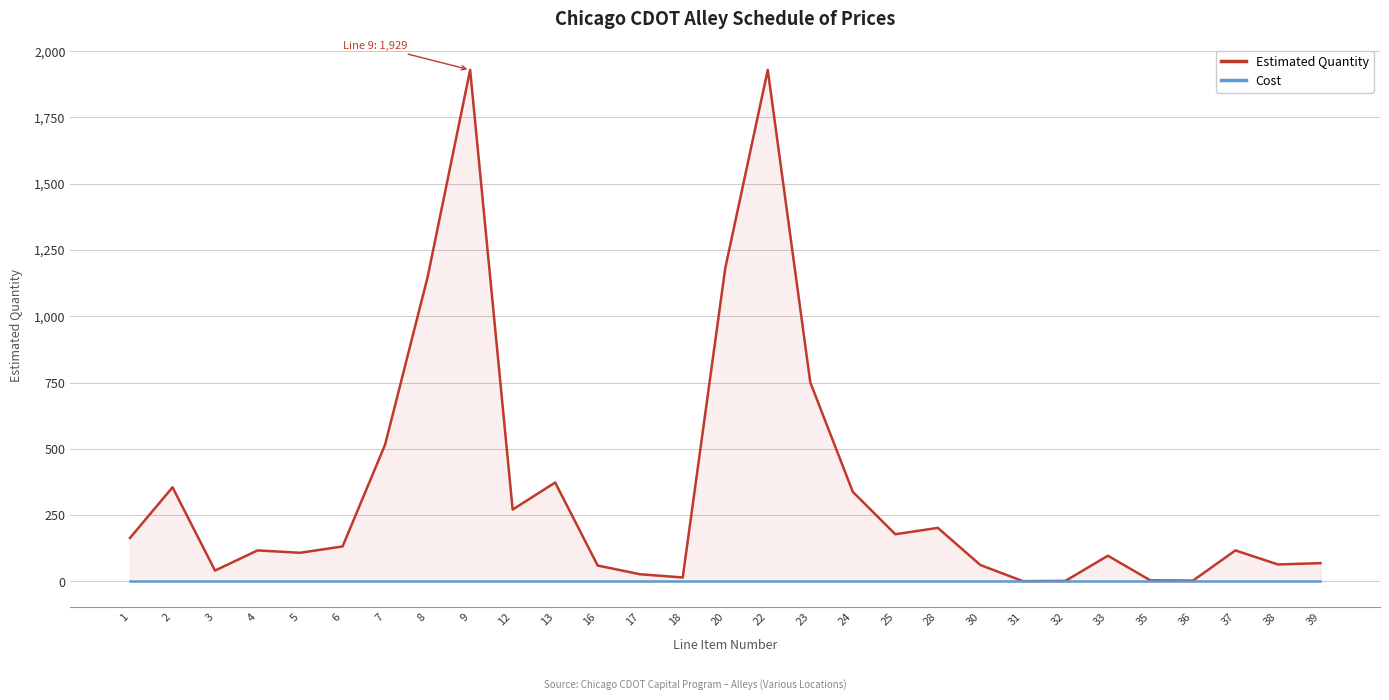

List the series in order of their peak value, highest first.

Estimated Quantity, Cost